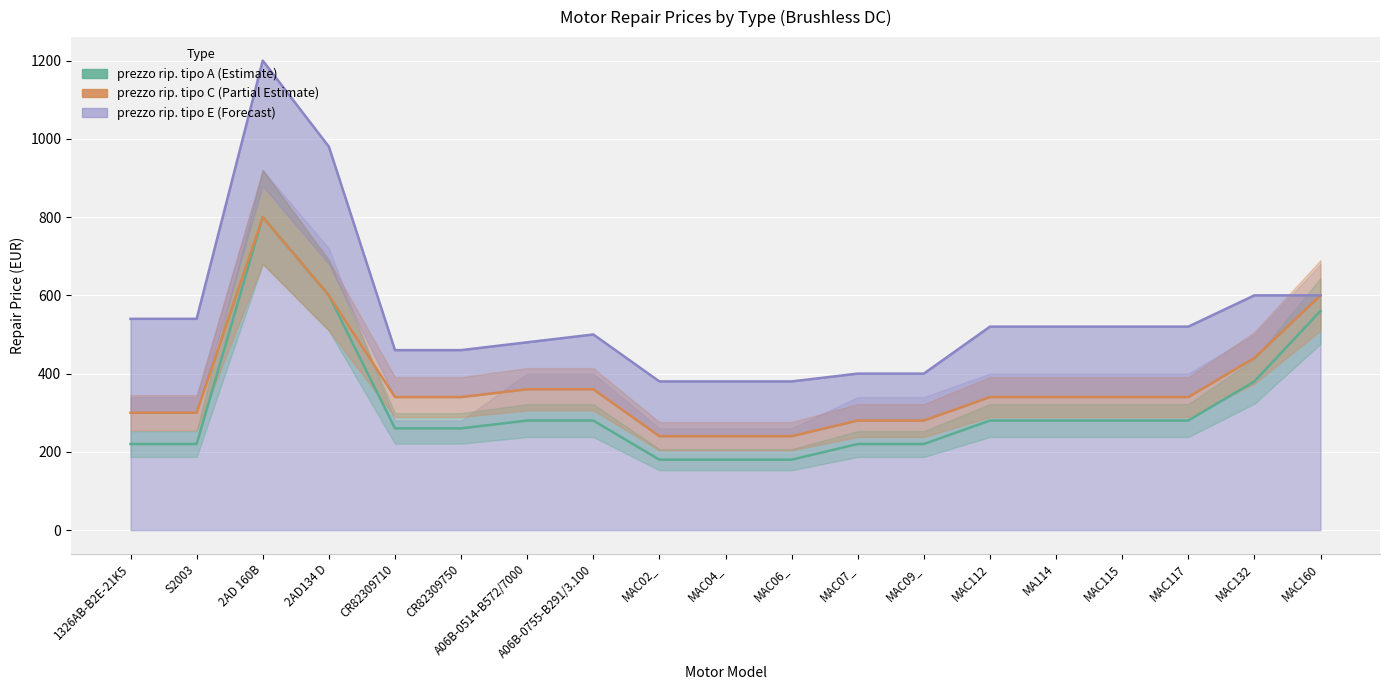

True or false: prezzo rip. tipo E (line) and prezzo rip. tipo A cross at least once.

False